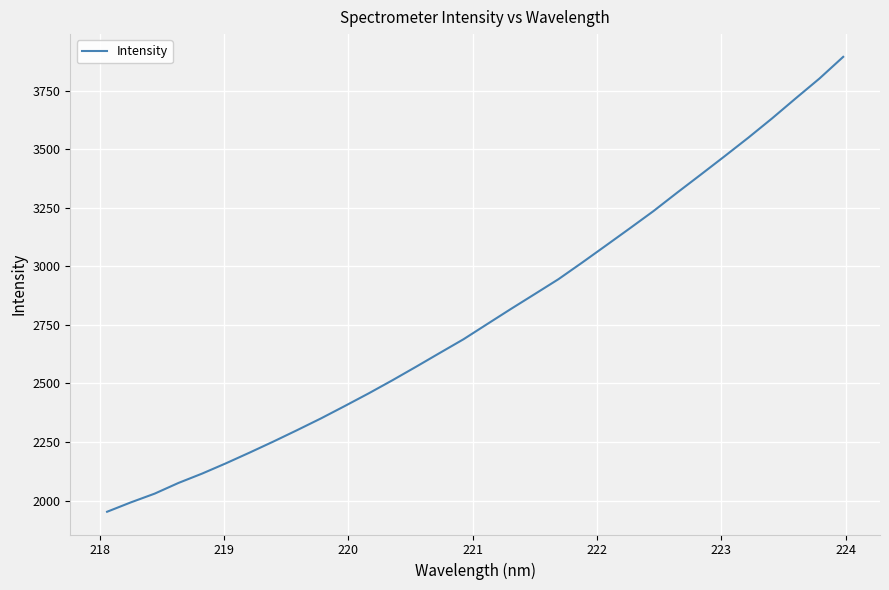

What is the maximum value shown in the chart?

3894.2